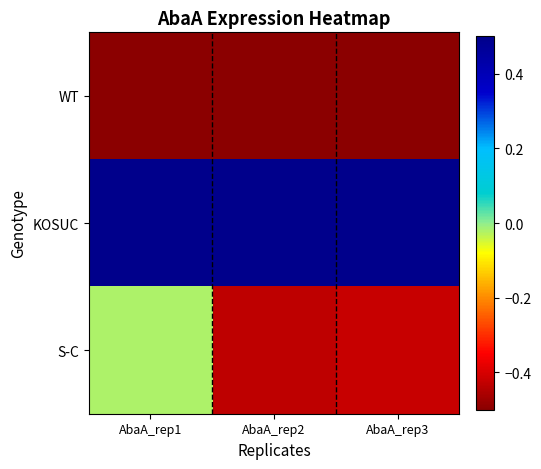

Reading left to right, transcribe all the data shown in this chart.

WT: AbaA_rep1=-0.5	AbaA_rep2=-0.5	AbaA_rep3=-0.5
KOSUC: AbaA_rep1=0.5	AbaA_rep2=0.5	AbaA_rep3=0.5
S-C: AbaA_rep1=-0.0	AbaA_rep2=-0.4	AbaA_rep3=-0.4